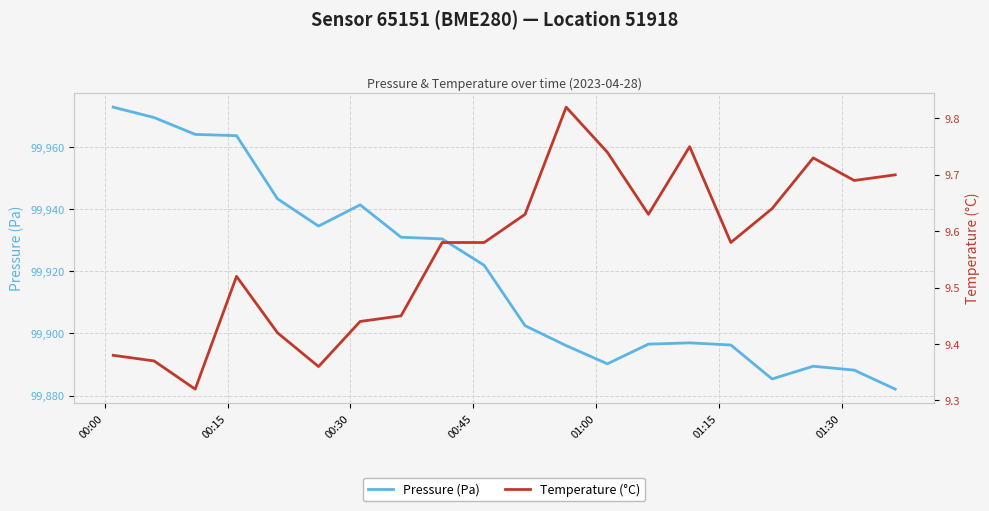

What is the lowest value of the Pressure (Pa) series?

99882.1